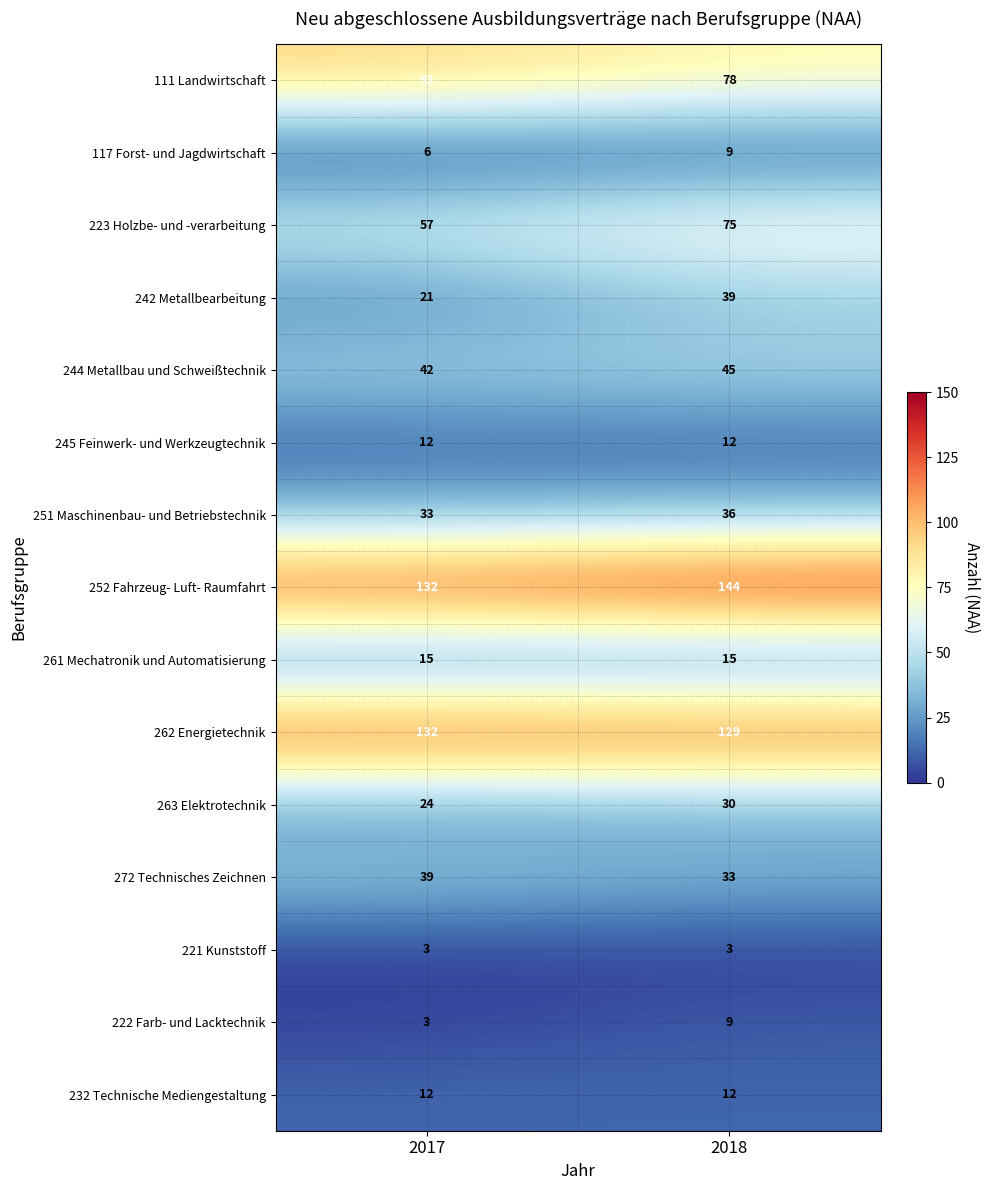

The value of 223 Holzbe- und -verarbeitung at 2018 is 75. True or false?

True